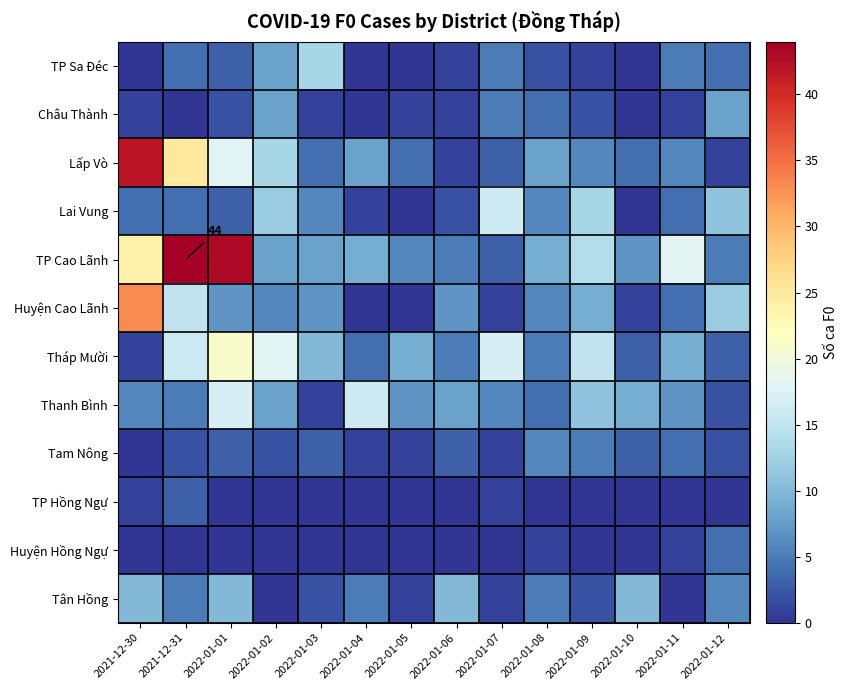

At which label is Lấp Vò closest to 21?

2022-01-01